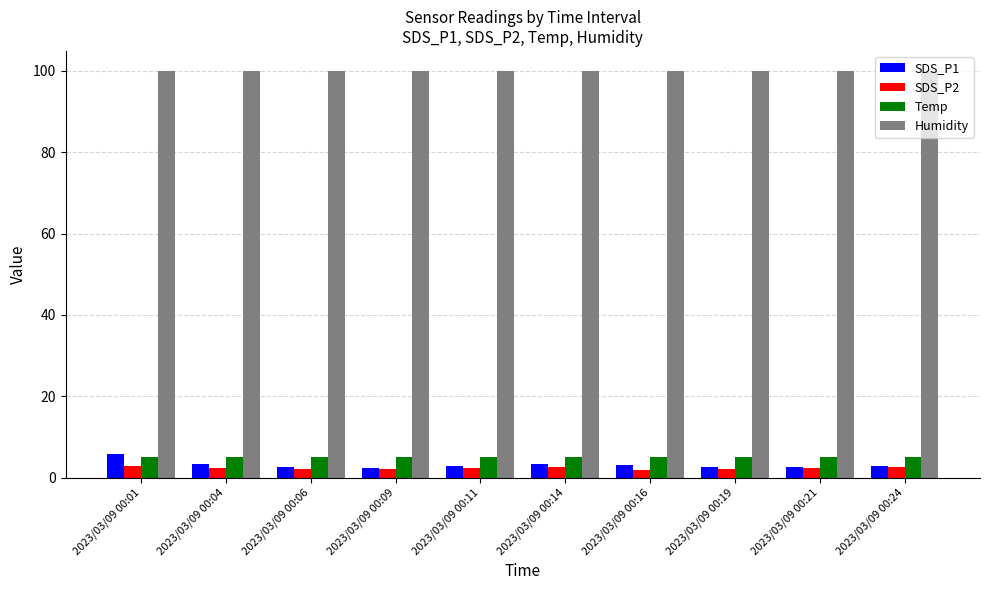

The Temp series shows 5.1 at 2023/03/09 00:21. True or false?

True